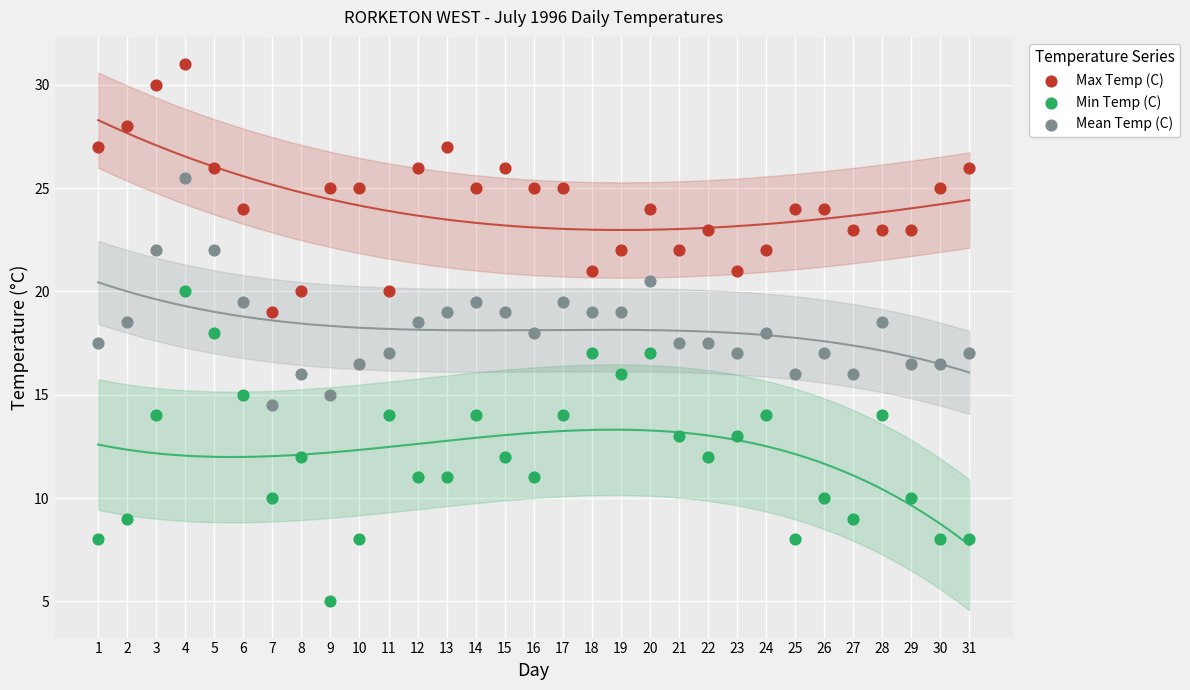

What is the X range (max minus min) for the scatter plot?

30.0